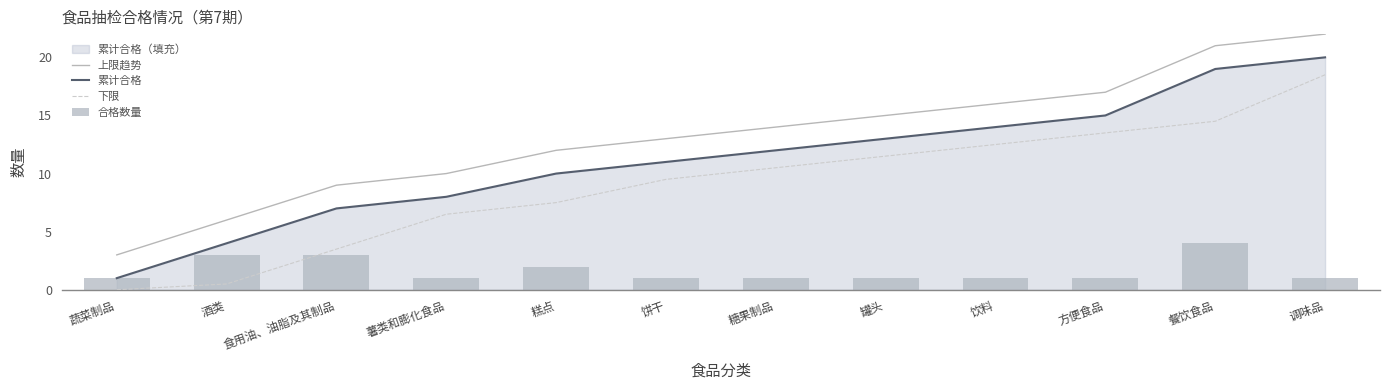

The value of 上限趋势 at 方便食品 is 17.0. True or false?

True